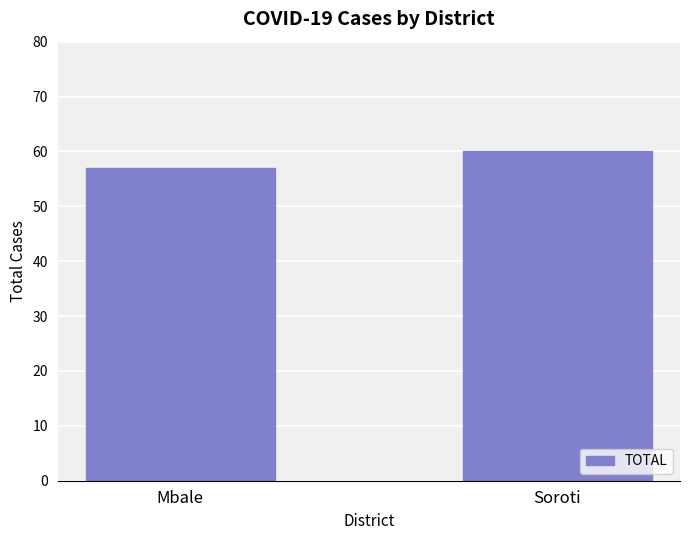

The chart shows a value of 27 at Mbale. True or false?

False